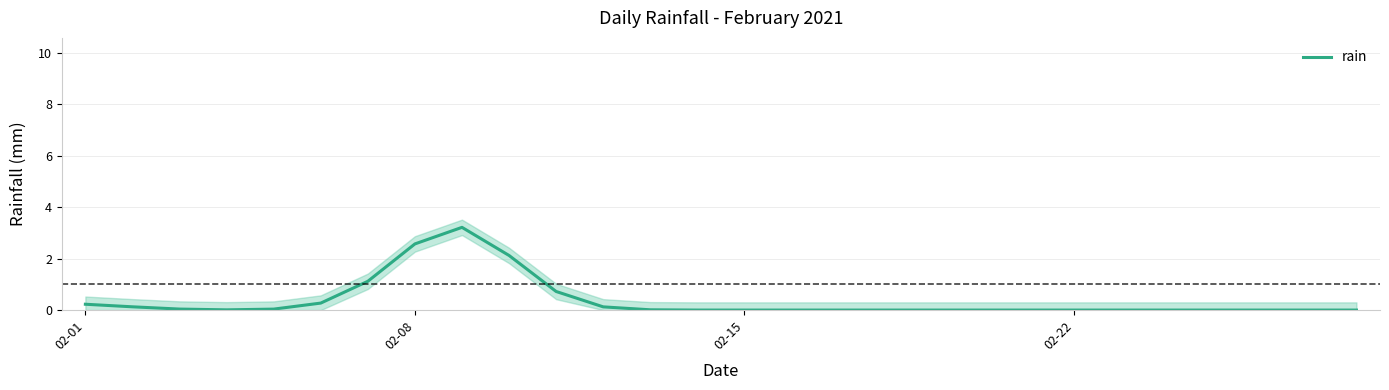

What is the maximum value for rain?

3.2